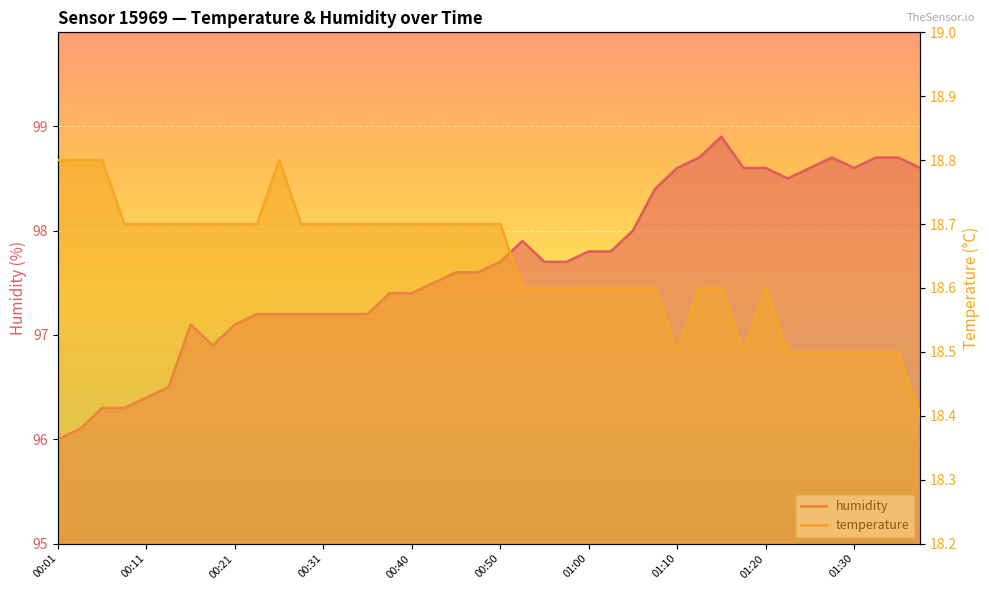

What are all the series names shown in the legend?

temperature, humidity